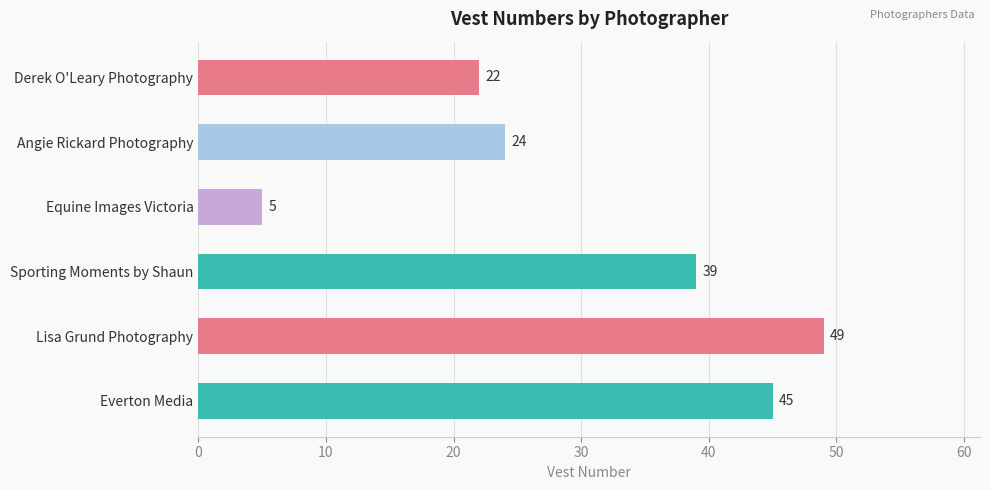

Which has a higher value, Derek O'Leary Photography or Equine Images Victoria?

Derek O'Leary Photography